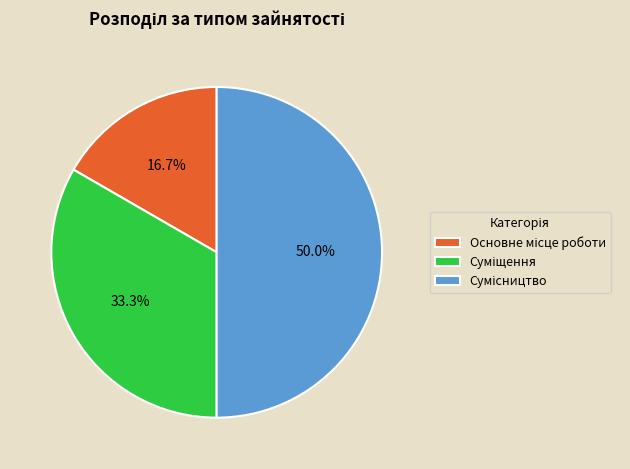

Does Сумісництво account for over 50% of the chart?

No